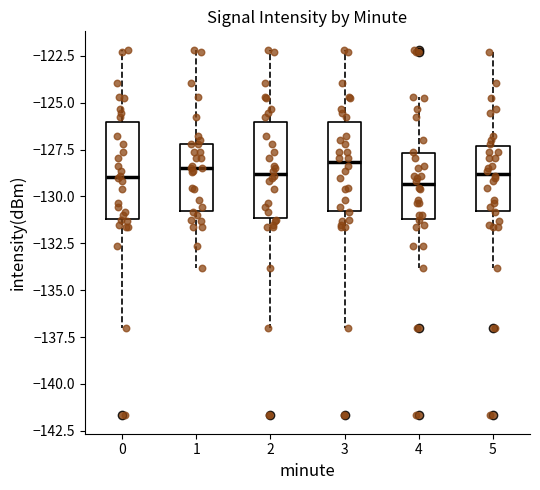

Reading left to right, transcribe this box plot: for each box, give where its median line is, the range the box spans, and where its two whiskers end, as read against the y-axis. The values are not printed on the chart, so give them approximately, as read against the axis.

0: median -129.0, box -131.0 to -126.0, whiskers -137.0 to -122.0
1: median -128.5, box -131.0 to -127.0, whiskers -134.0 to -122.0
2: median -129.0, box -131.0 to -126.0, whiskers -137.0 to -122.0
3: median -128.0, box -131.0 to -126.0, whiskers -137.0 to -122.0
4: median -129.5, box -131.0 to -127.5, whiskers -134.0 to -124.5
5: median -129.0, box -131.0 to -127.5, whiskers -134.0 to -122.5